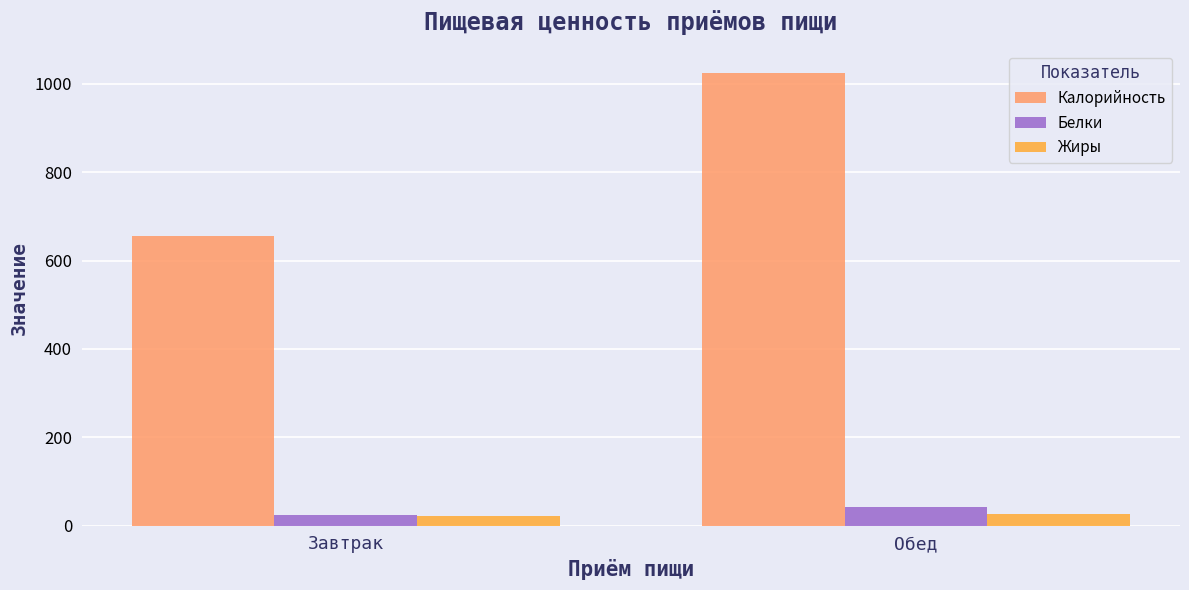

What is the value of the Калорийность bar at the 1st from the left?

654.7